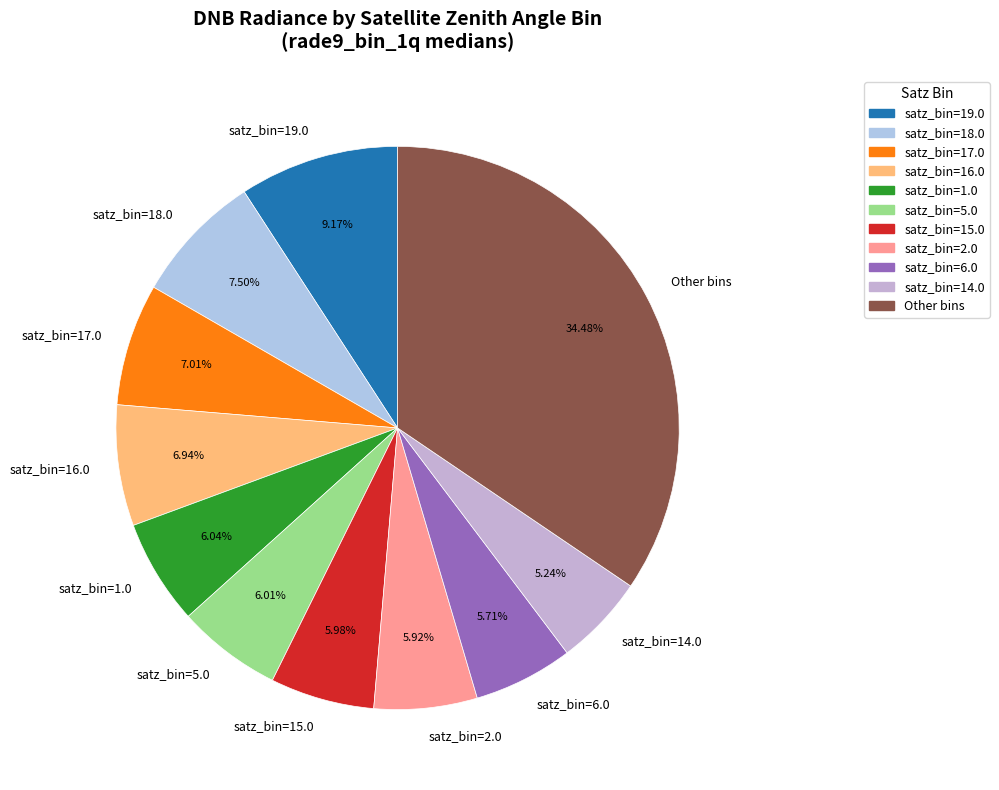

What is the ratio of the value at satz_bin=17.0 to the value at satz_bin=14.0?

1.3